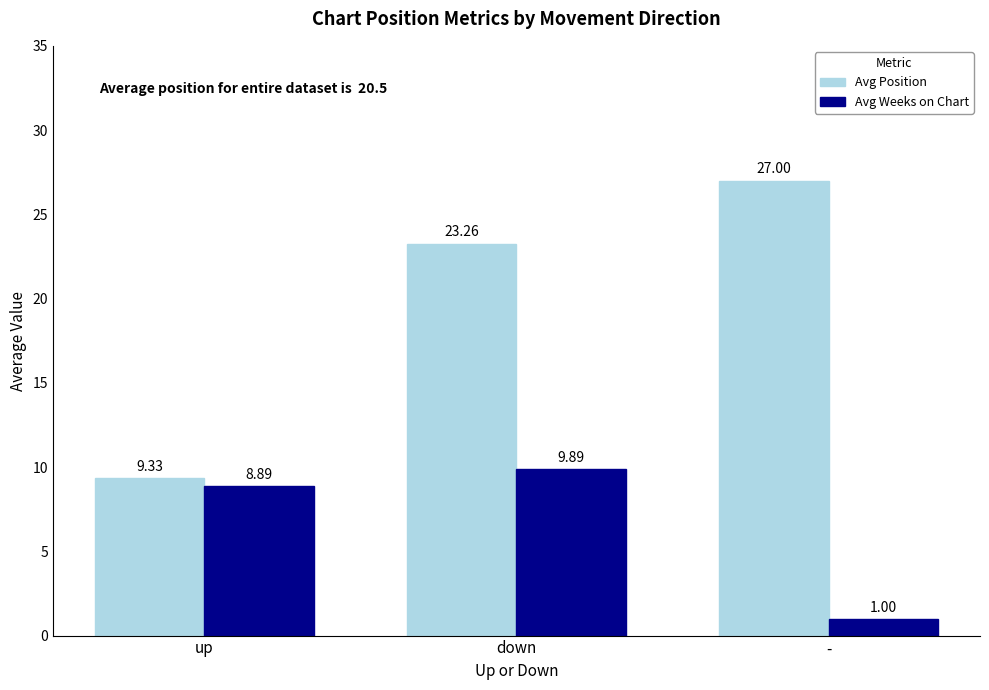

Is the value of Avg Weeks on Chart at up greater than the value of Avg Position at up?

No